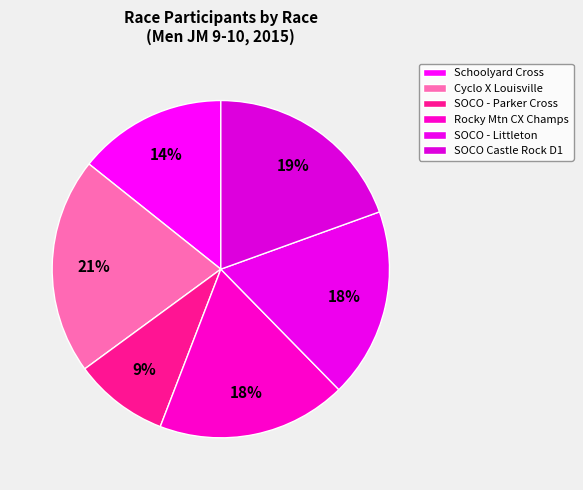

Does Schoolyard Cross represent more than half of the total?

No